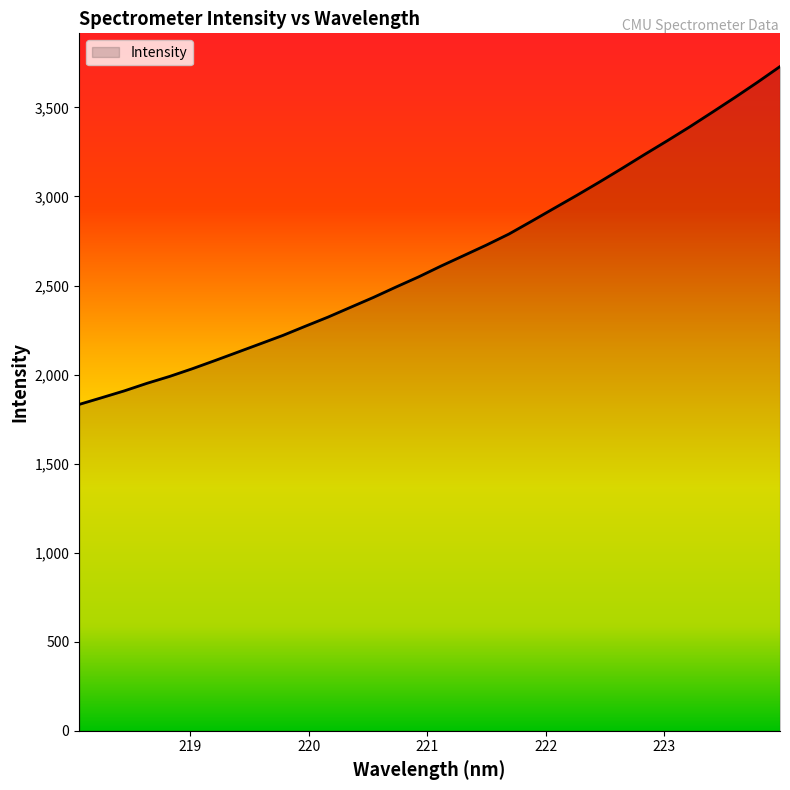

True or false: there are more than 0 points higher than both neighbors.

False